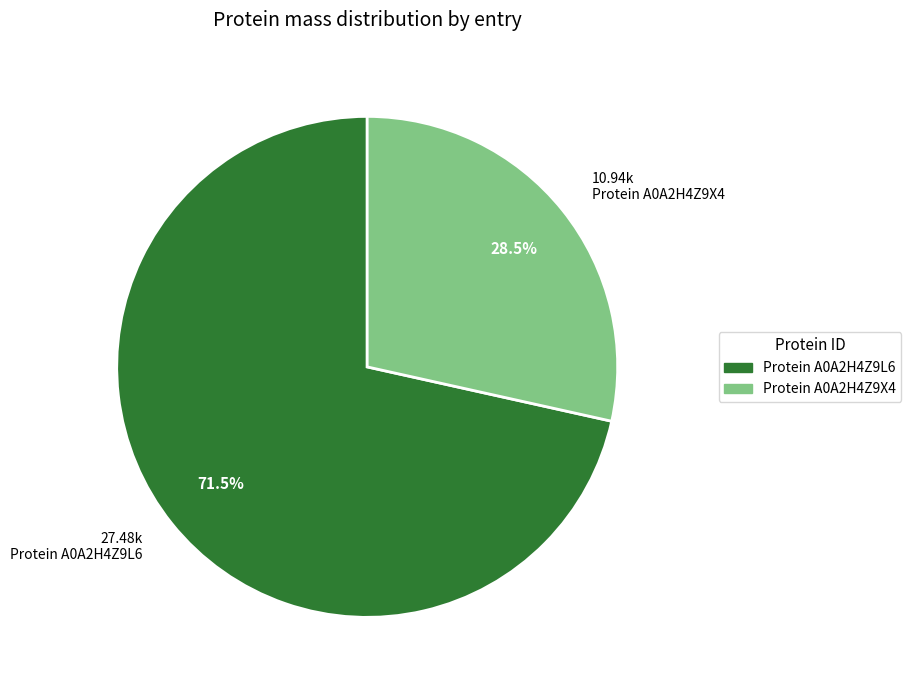

Is there a majority slice in this chart?

Yes